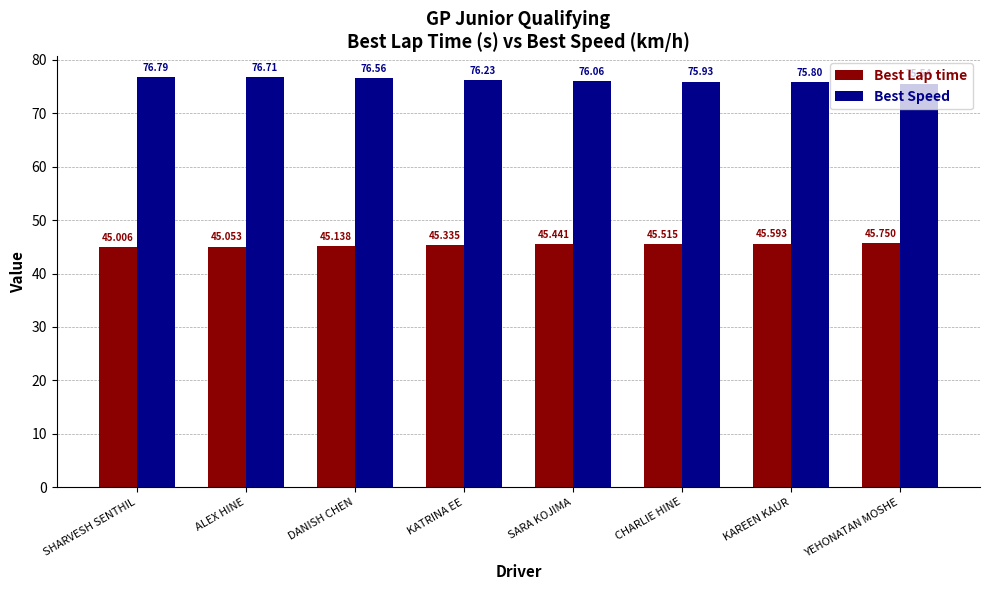

At which label is Best Lap time closest to 45?

SHARVESH SENTHIL